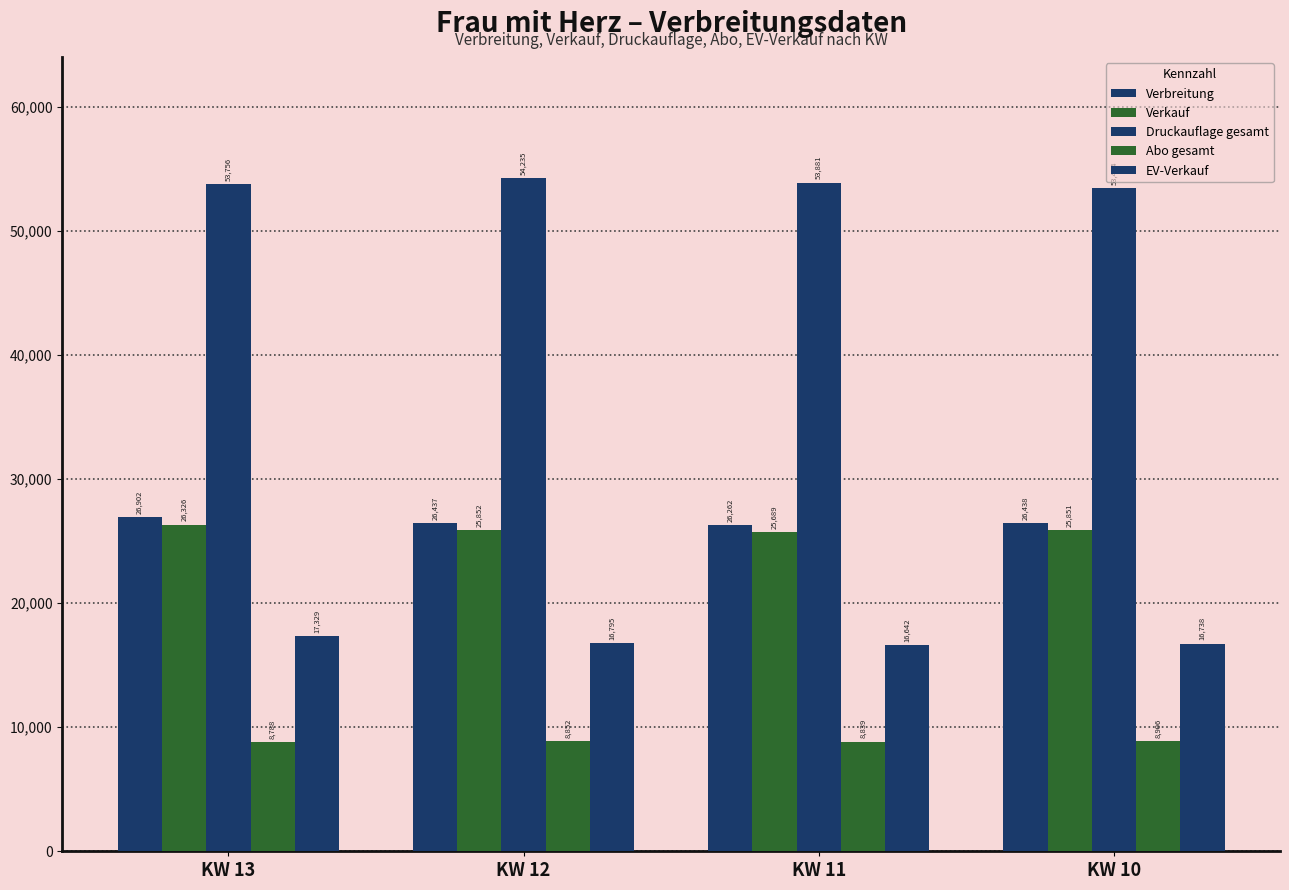

At which category does the chart reach its minimum across all series?

KW 13